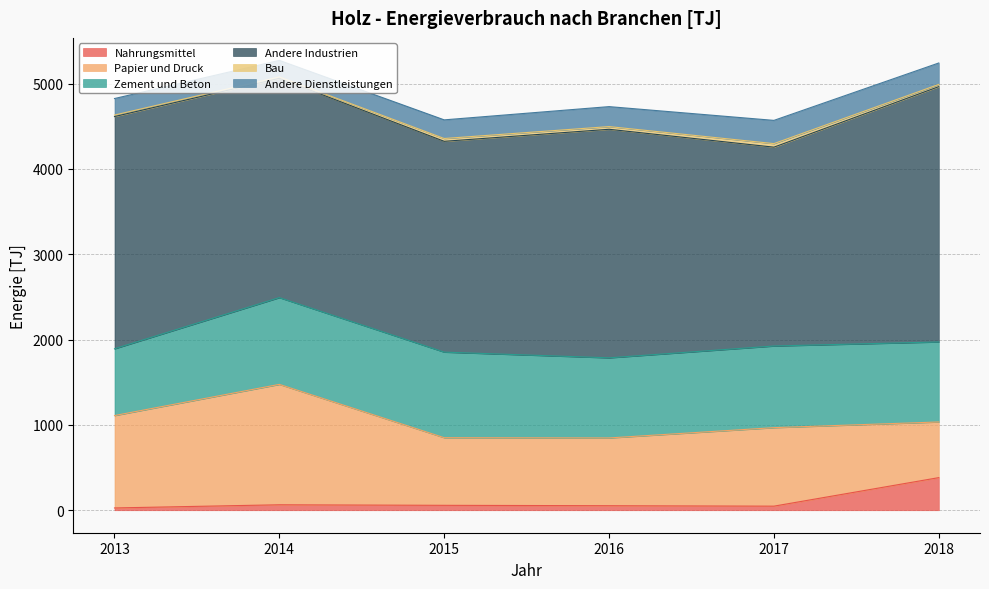

True or false: Zement und Beton has more than 1 interior local peaks.

True